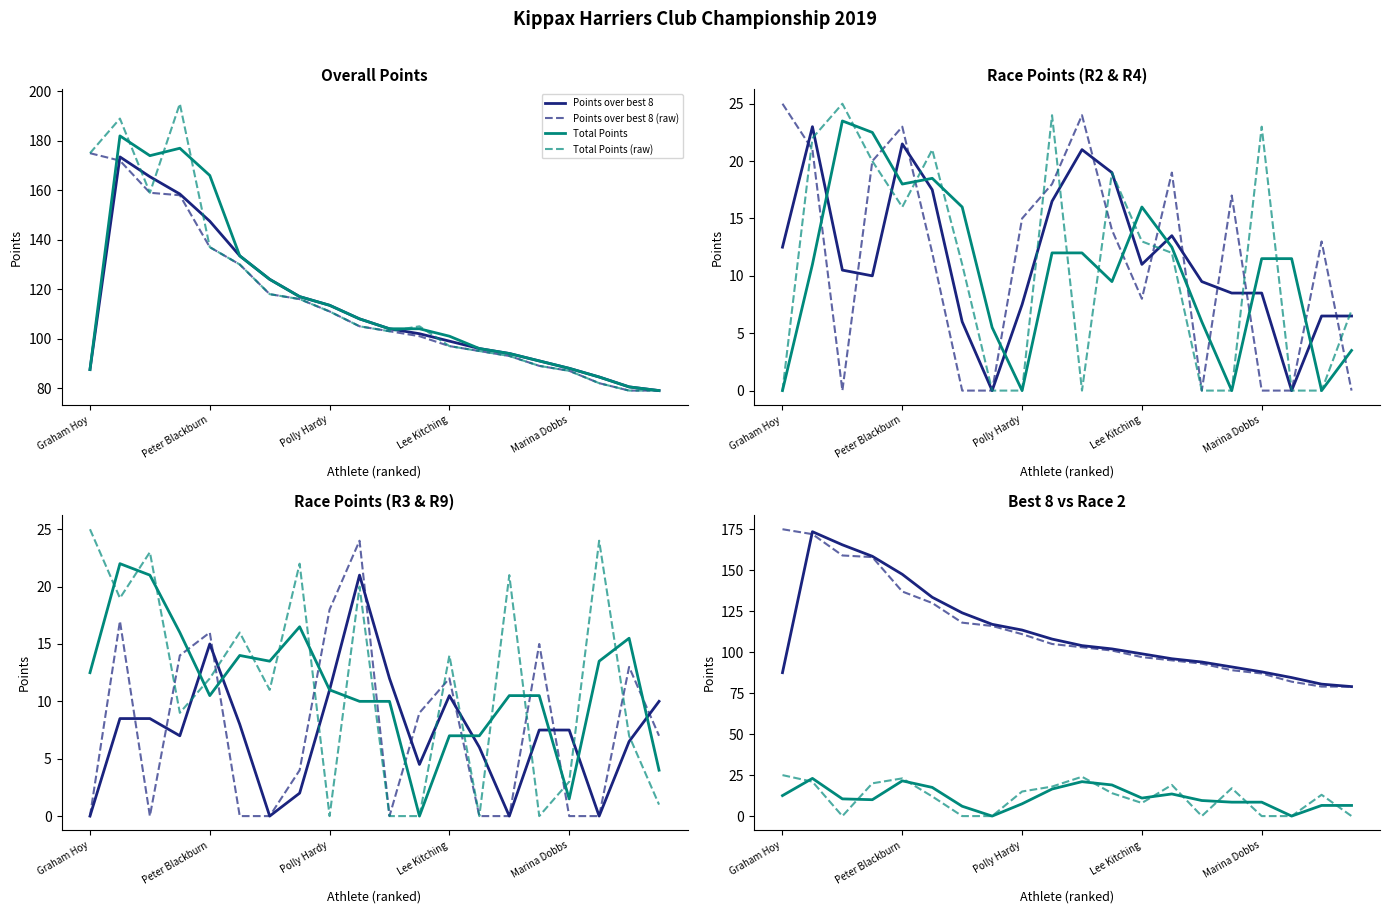

Which series has the largest total across all categories?

Total Points